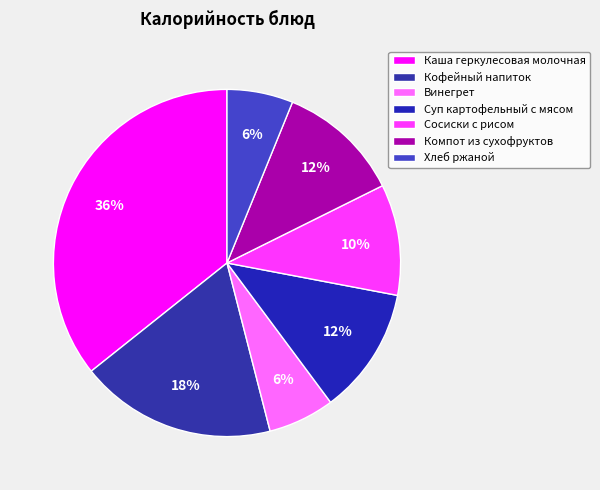

What percentage is NOT represented by Компот из сухофруктов?

88.5%